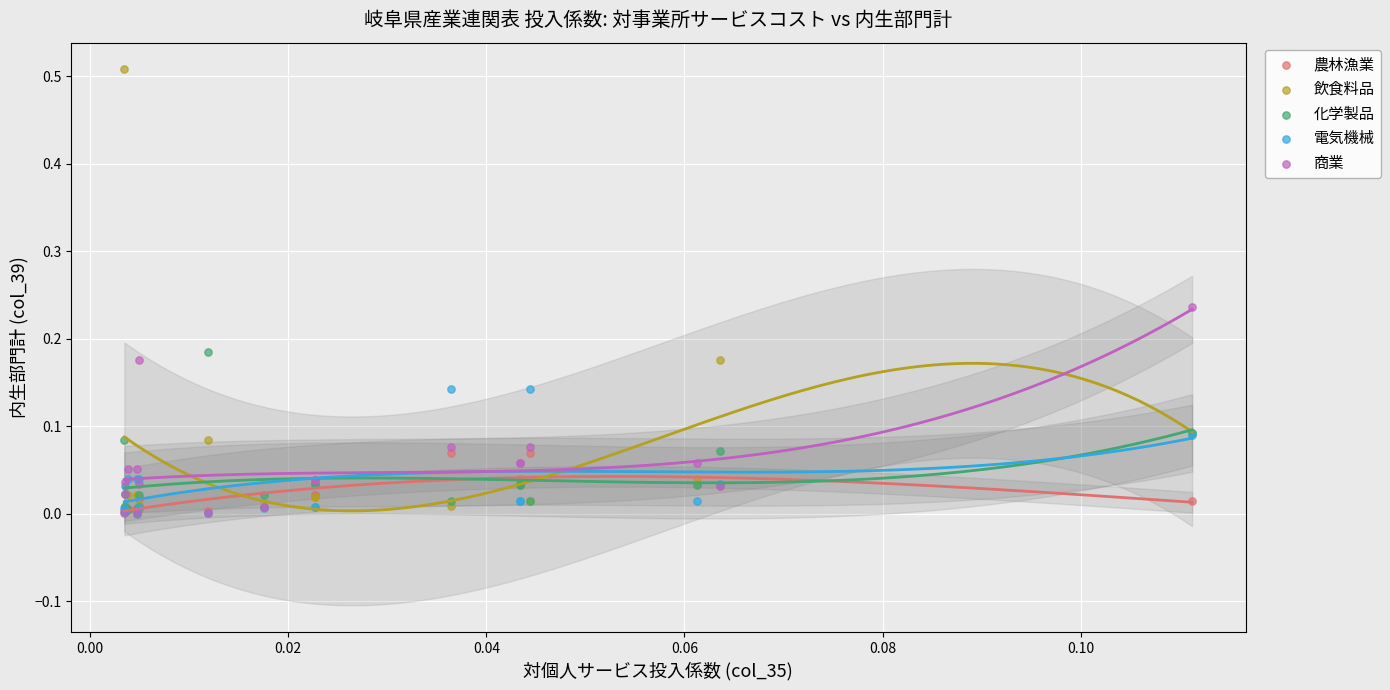

Which series has the widest spread of Y values?

飲食料品